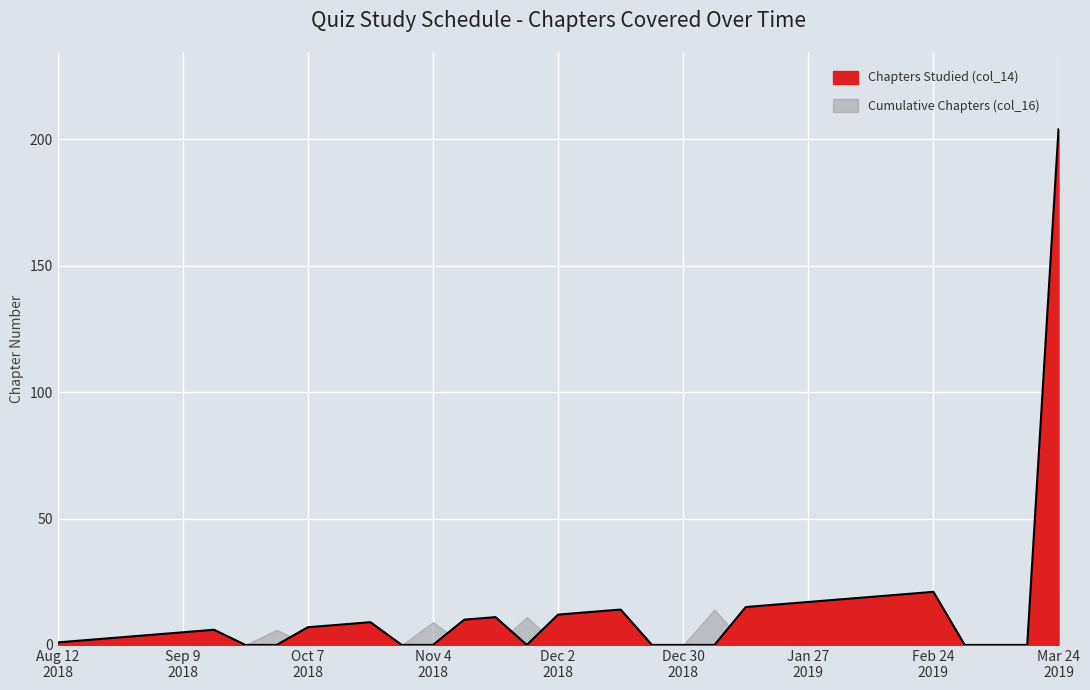

Between 2018-10-21 and 2018-11-18, which is larger?

2018-11-18